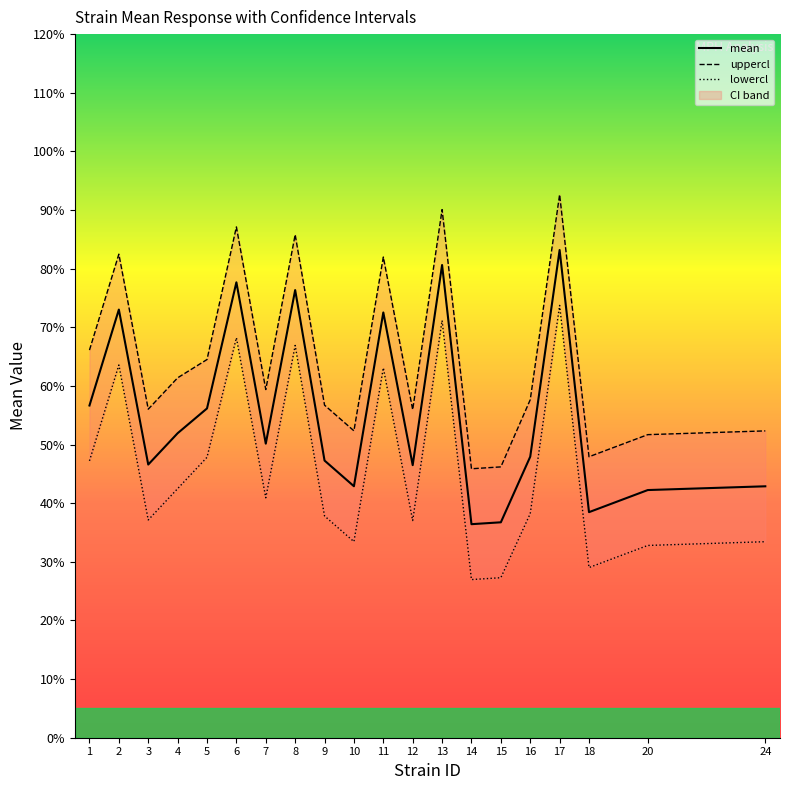

Where is the first local maximum for mean?

2